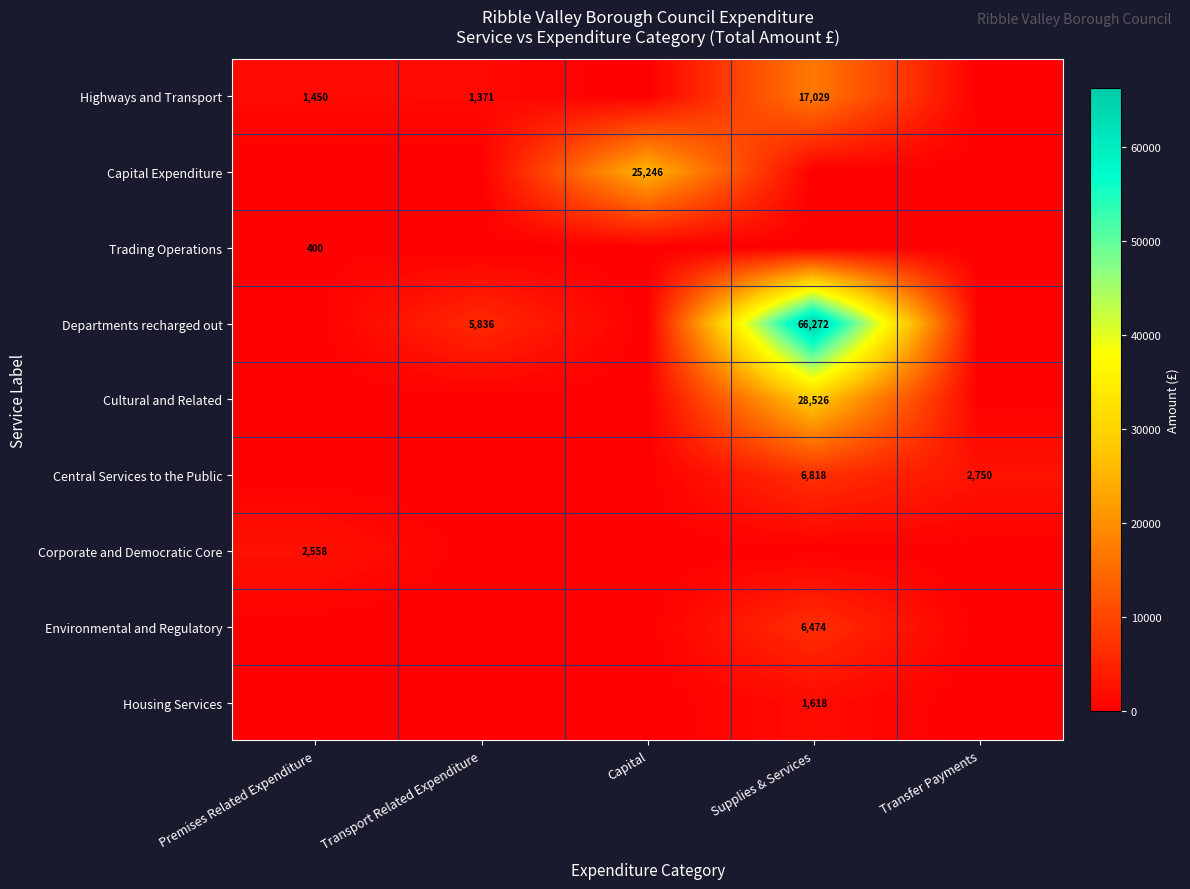

True or false: Highways and Transport has a value of 1371 at Transport Related Expenditure.

True